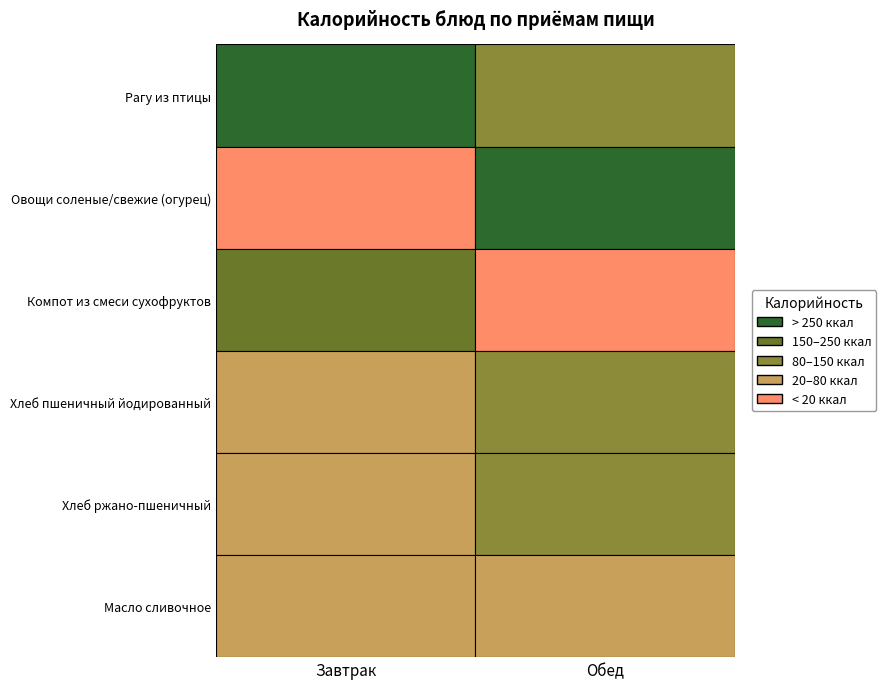

Which has a higher value, Компот из смеси сухофруктов or Хлеб пшеничный йодированный?

Компот из смеси сухофруктов